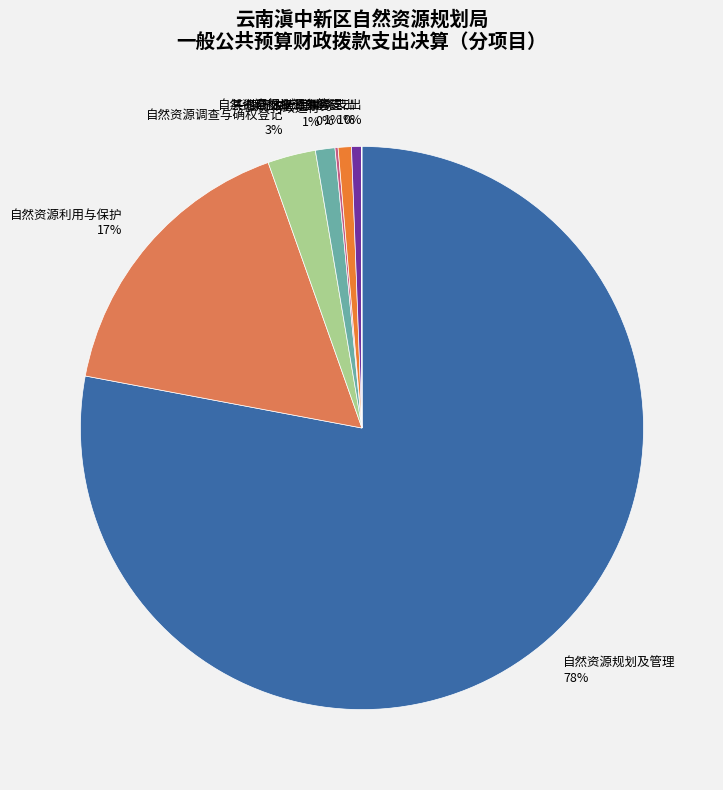

Is there a majority slice in this chart?

Yes